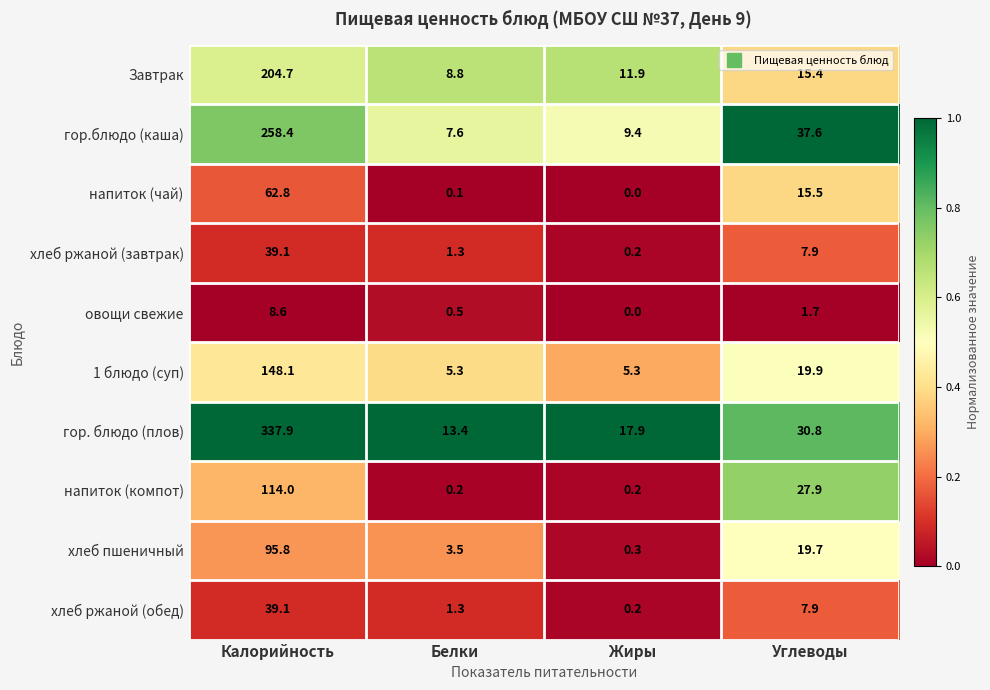

What is the difference between the second highest and second lowest values in the овощи свежие series?

1.2